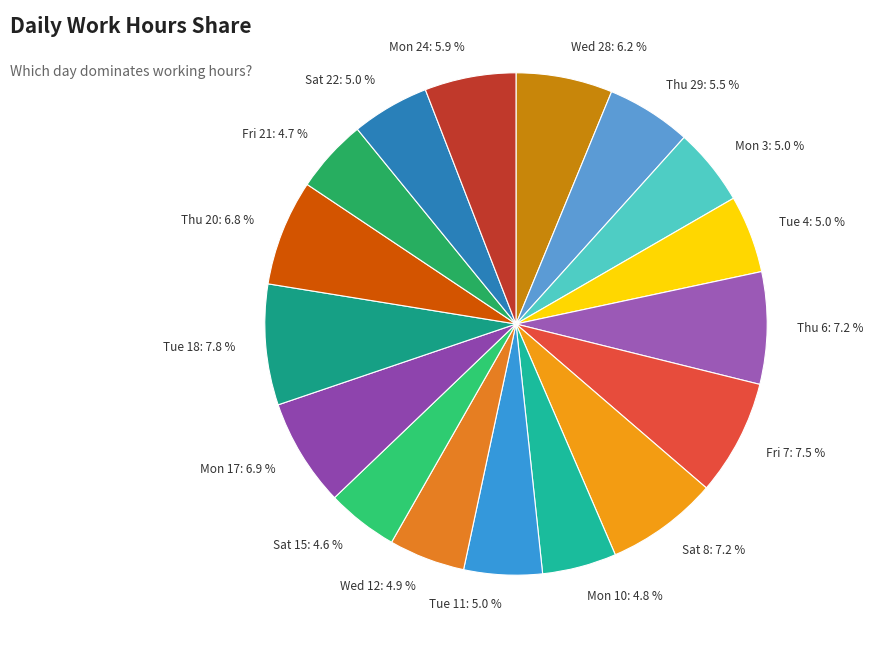

Between Fri 7: 7.5 % and Sat 22: 5.0 %, which is larger?

Fri 7: 7.5 %